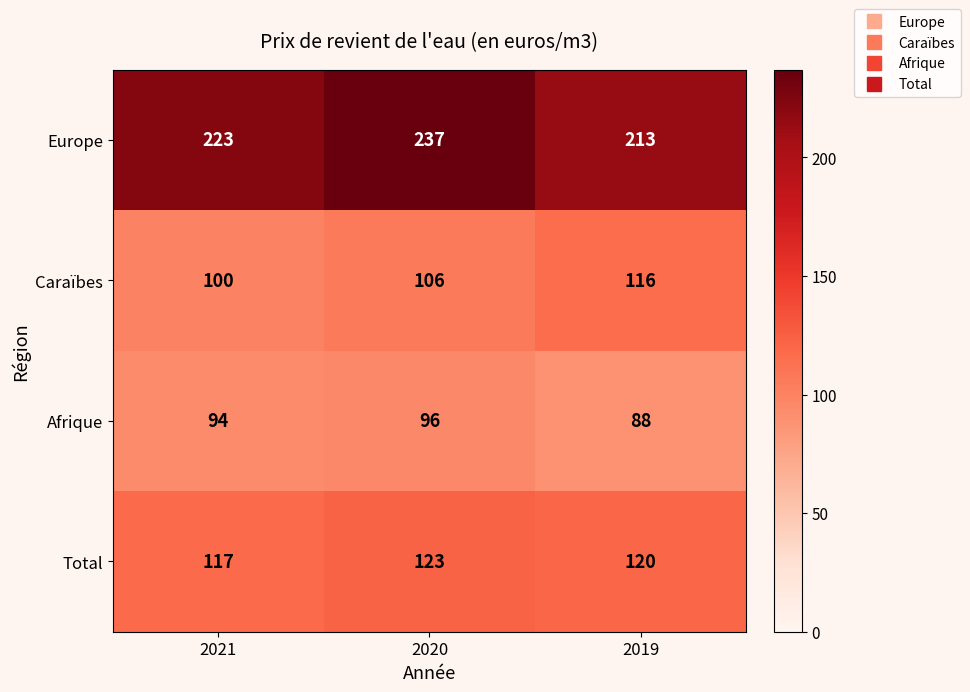

Count the number of data series in this chart.

4